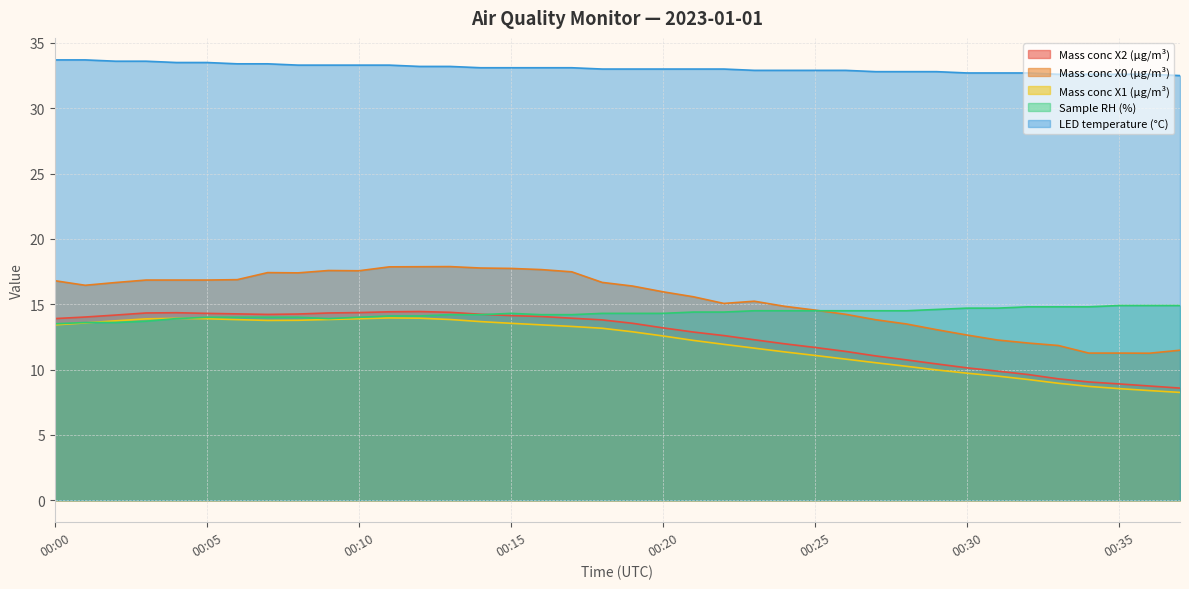

Reading left to right, transcribe all the data shown in this chart.

Mass conc X2 (μg/m³): 13.9	14.0	14.2	14.3	14.3	14.3	14.3	14.2	14.2	14.3	14.4	14.4	14.4	14.4	14.2	14.1	14.1	13.9	13.8	13.5	13.2	12.9	12.6	12.3	12.0	11.7	11.4	11.0	10.7	10.4	10.1	9.9	9.6	9.3	9.1	8.9	8.7	8.6
Mass conc X0 (μg/m³): 16.8	16.4	16.7	16.9	16.9	16.9	16.9	17.4	17.4	17.6	17.6	17.9	17.9	17.9	17.8	17.7	17.6	17.5	16.7	16.4	15.9	15.6	15.1	15.2	14.8	14.6	14.2	13.8	13.5	13.1	12.6	12.3	12.0	11.8	11.3	11.3	11.2	11.5
Mass conc X1 (μg/m³): 13.4	13.6	13.7	13.9	13.9	13.9	13.8	13.8	13.8	13.8	13.9	13.9	13.9	13.8	13.7	13.5	13.4	13.3	13.2	12.9	12.6	12.2	11.9	11.6	11.3	11.1	10.8	10.5	10.2	10.0	9.7	9.5	9.2	8.9	8.7	8.5	8.4	8.2
Sample RH (%): 13.5	13.6	13.6	13.7	13.9	14.0	14.0	14.0	14.0	13.9	14.0	14.1	14.1	14.2	14.2	14.3	14.2	14.2	14.3	14.3	14.3	14.4	14.4	14.5	14.5	14.5	14.5	14.5	14.5	14.6	14.7	14.7	14.8	14.8	14.8	14.9	14.9	14.9
LED temperature (°C): 33.7	33.7	33.6	33.6	33.5	33.5	33.4	33.4	33.3	33.3	33.3	33.3	33.2	33.2	33.1	33.1	33.1	33.1	33.0	33.0	33.0	33.0	33.0	32.9	32.9	32.9	32.9	32.8	32.8	32.8	32.7	32.7	32.7	32.6	32.6	32.6	32.6	32.5